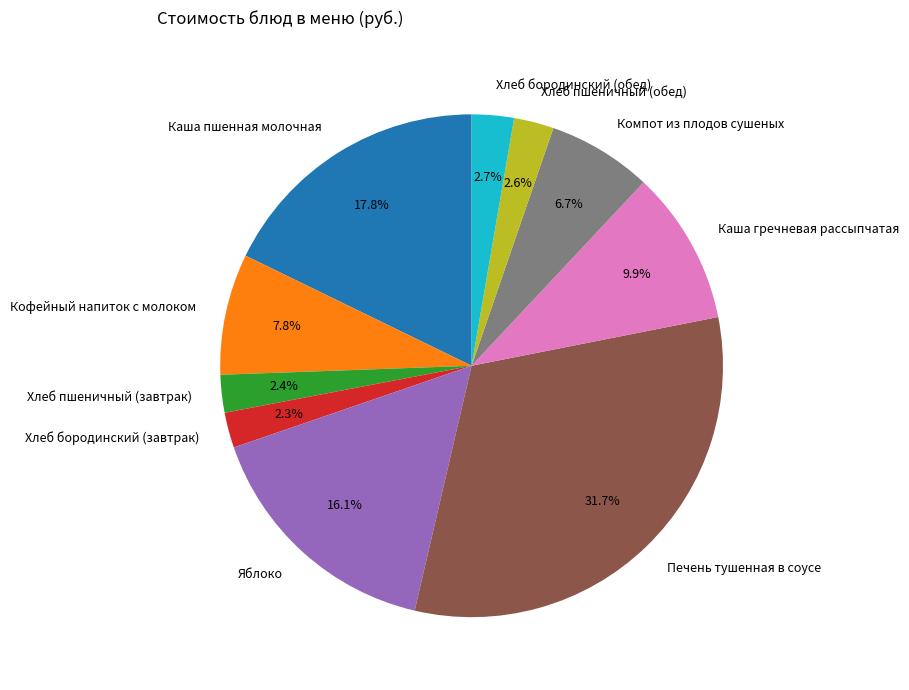

What is the largest slice in the pie chart?

Печень тушенная в соусе